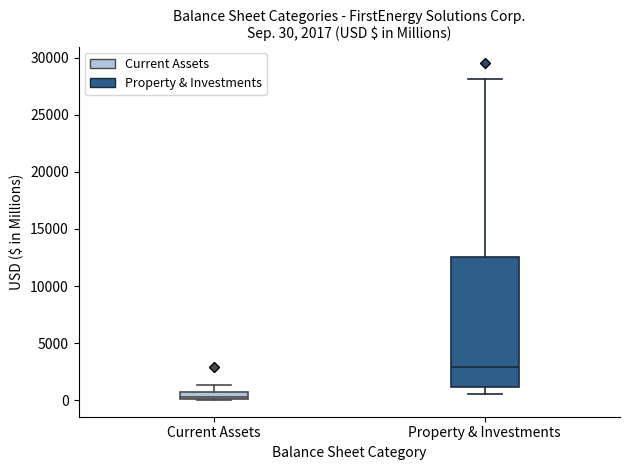

Which box has the highest median line?

Property & Investments